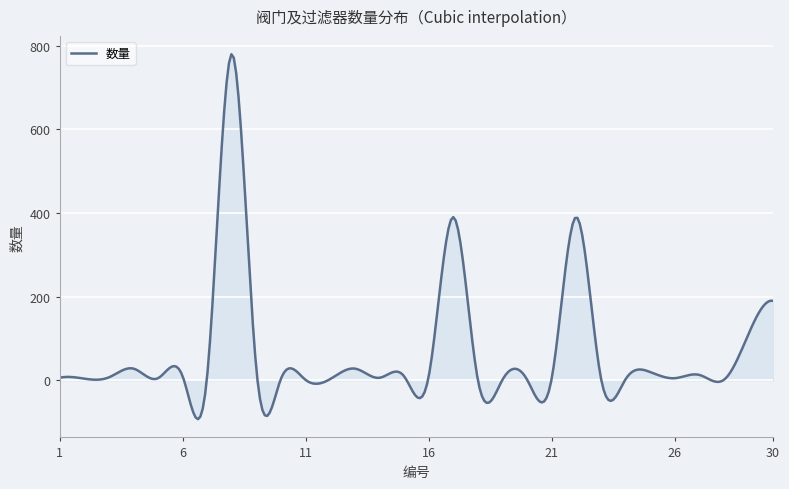

True or false: there are more than 0 points higher than both neighbors.

True